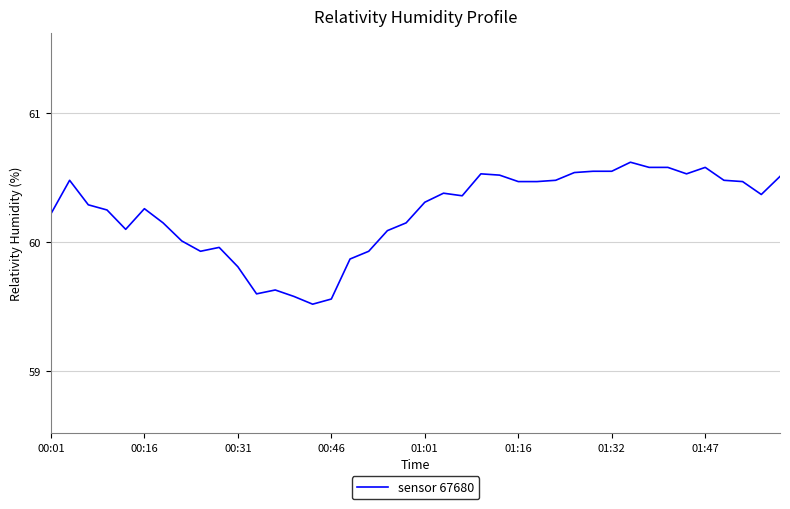

True or false: the data has more than 1 interior local peaks.

True